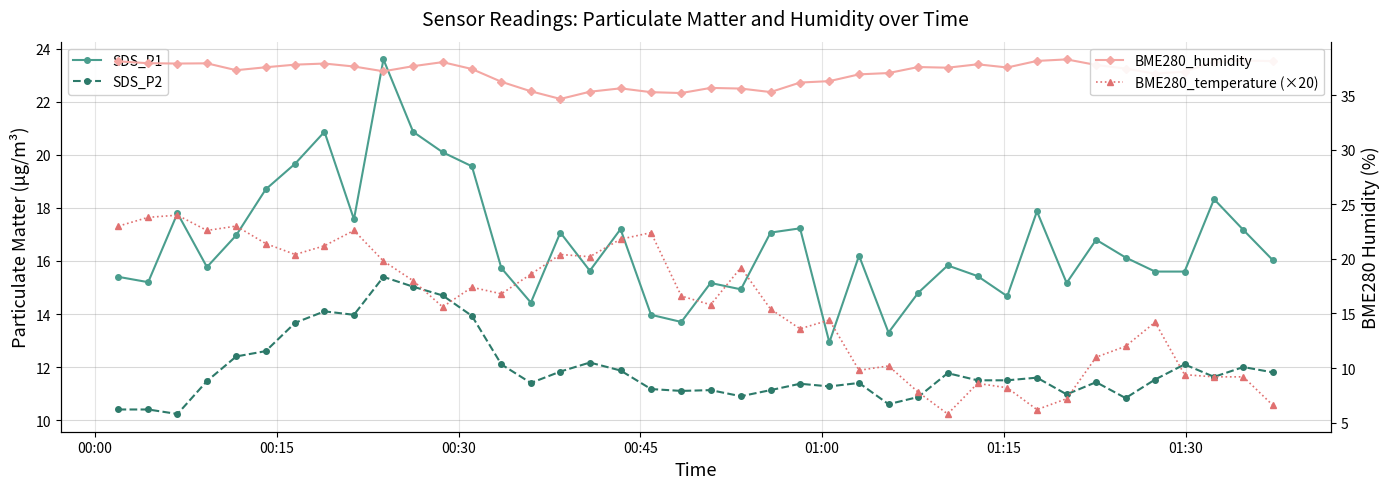

What is the difference between the maximum and minimum values in the BME280_humidity series?

3.6